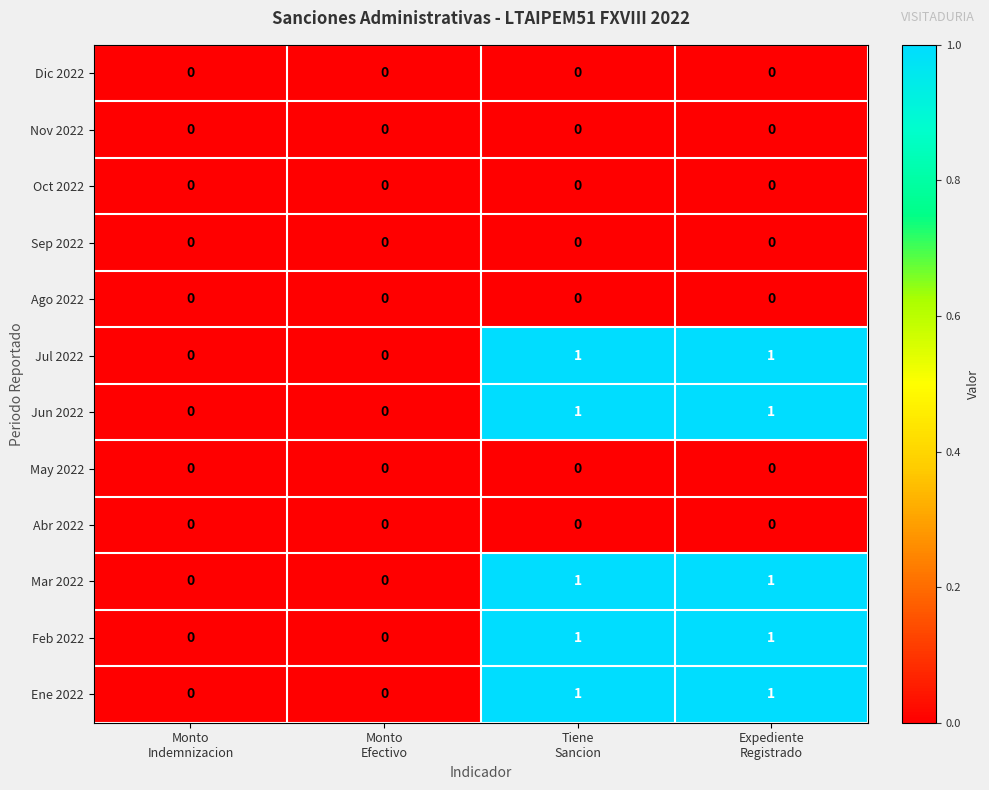

How many series are shown in this chart?

12